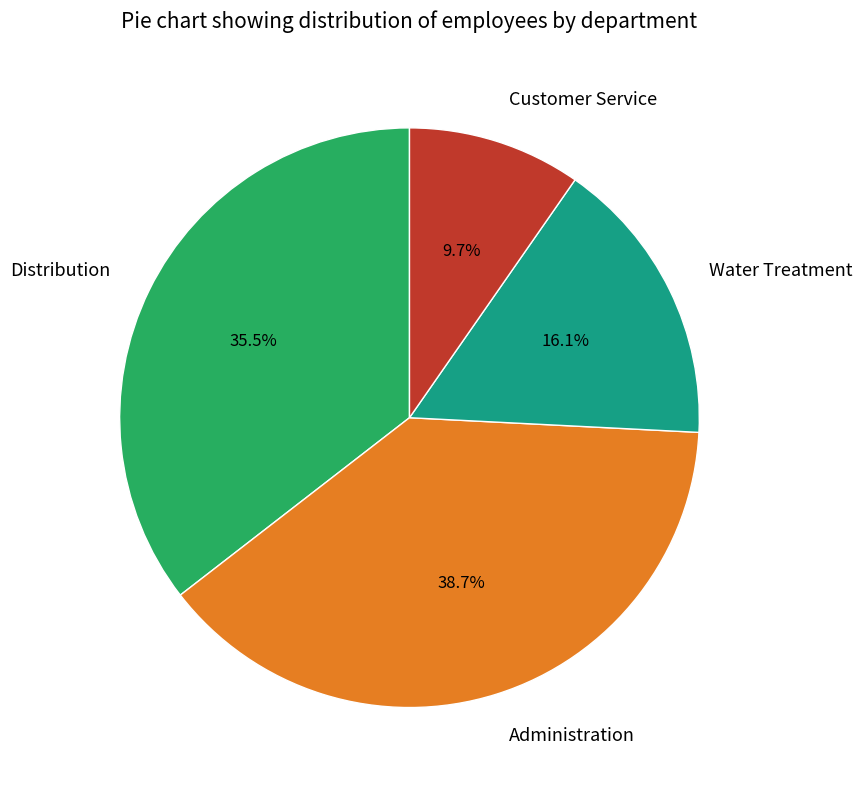

Which slice is the largest?

Administration